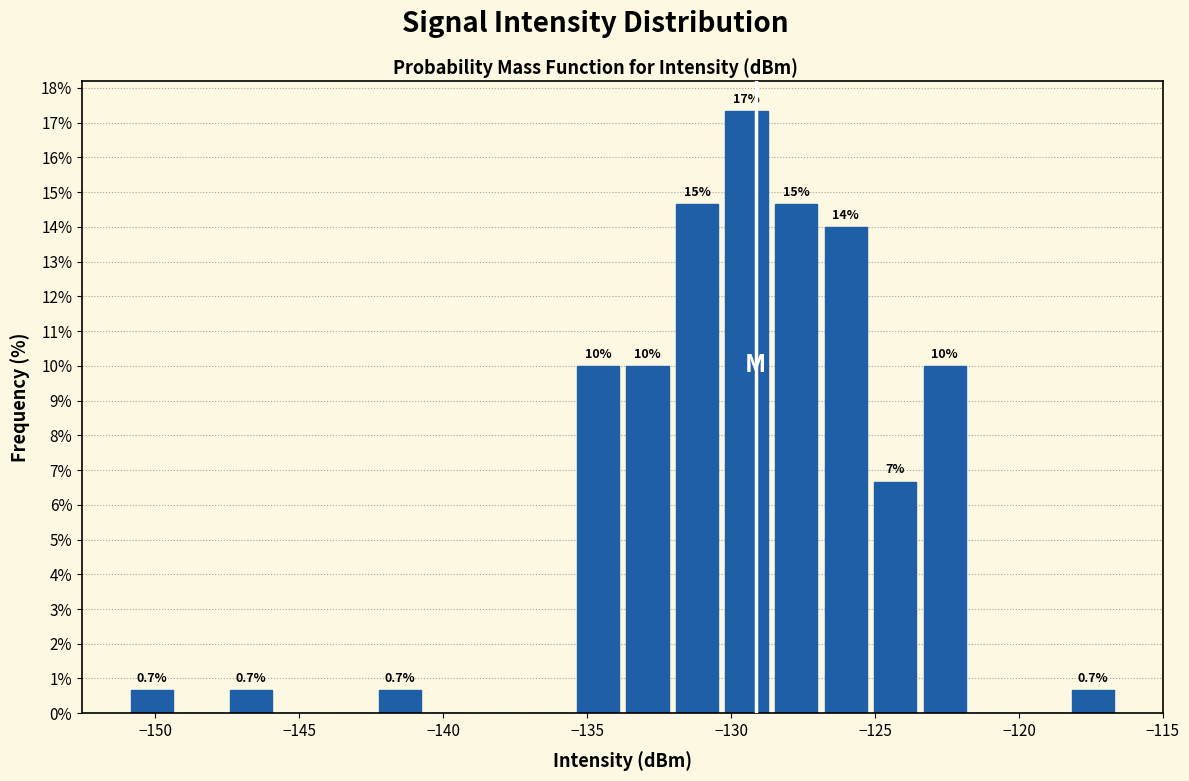

Around what value on the x-axis is the tallest bar? Give the approximate position of its centre, as read against the axis.

-129.5